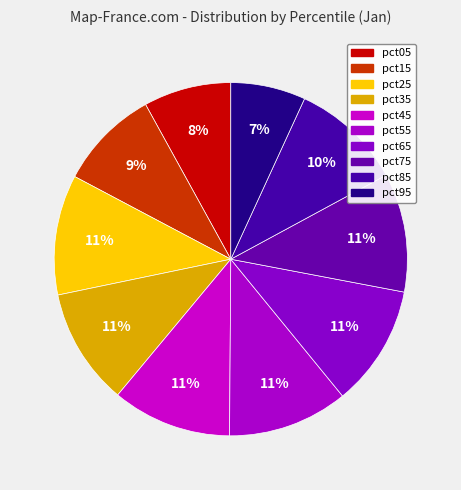

Which slice is the smallest?

pct95